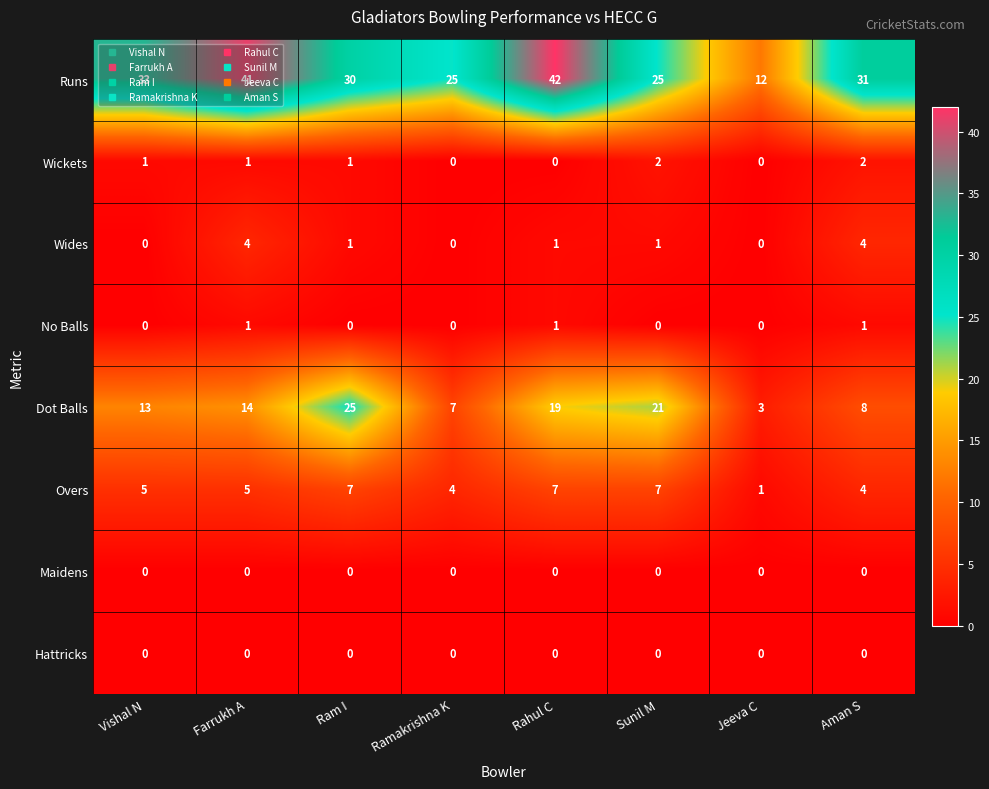

Which series changed the most between Ramakrishna K and Jeeva C?

Runs